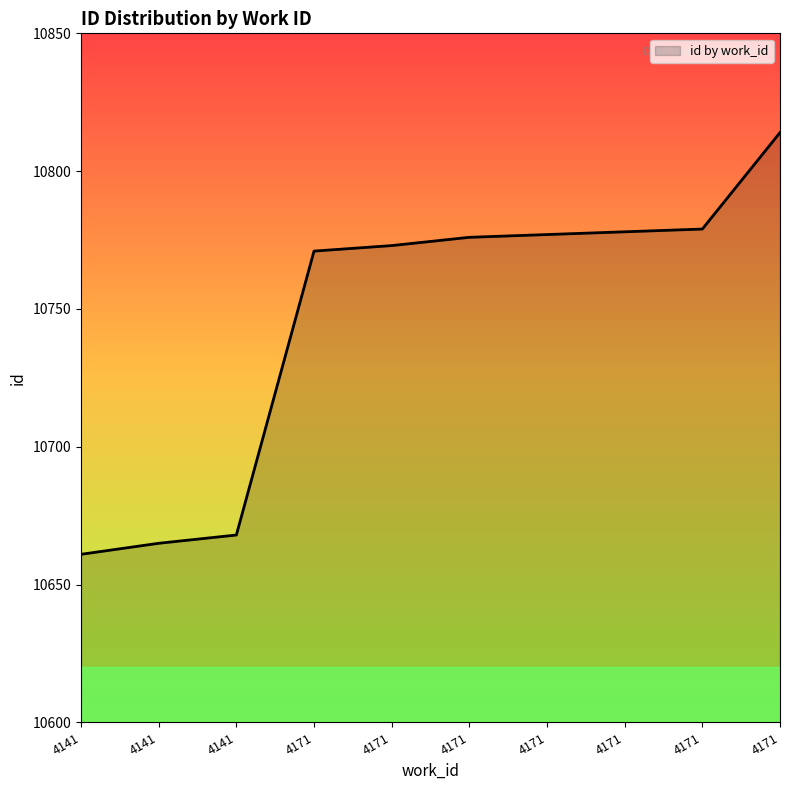

Reading right to left, extract all data points from this chart.

10814	10779	10778	10777	10776	10773	10771	10668	10665	10661